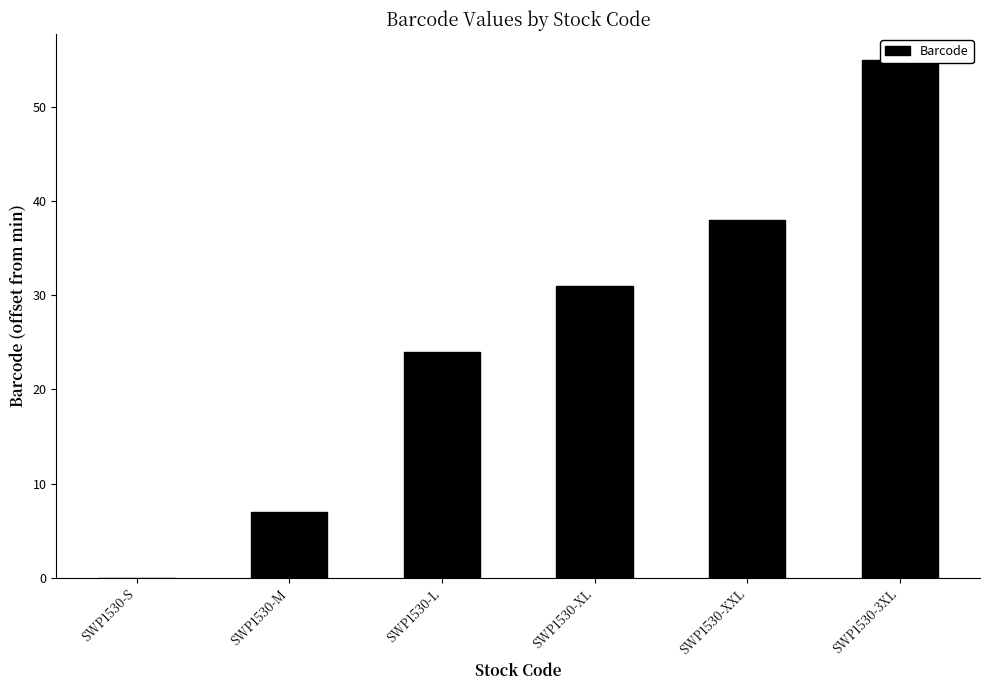

Count the values in the range 7 to 38.

4